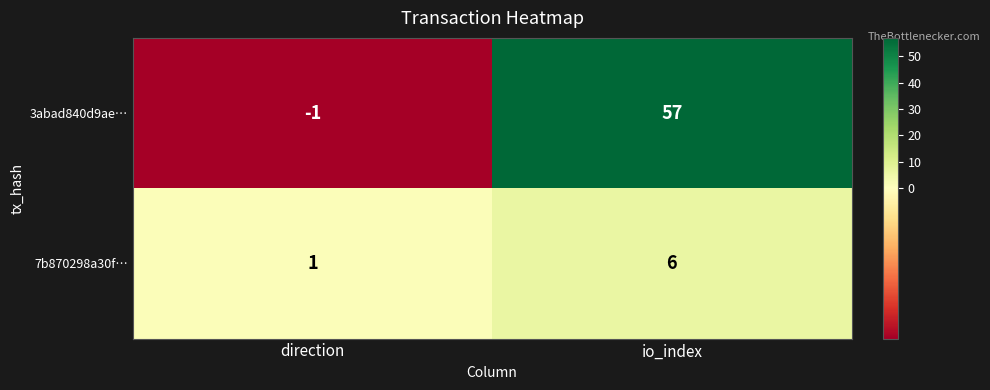

Reading left to right, list all the values displayed in this chart.

3abad840d9ae…: -1	57
7b870298a30f…: 1	6